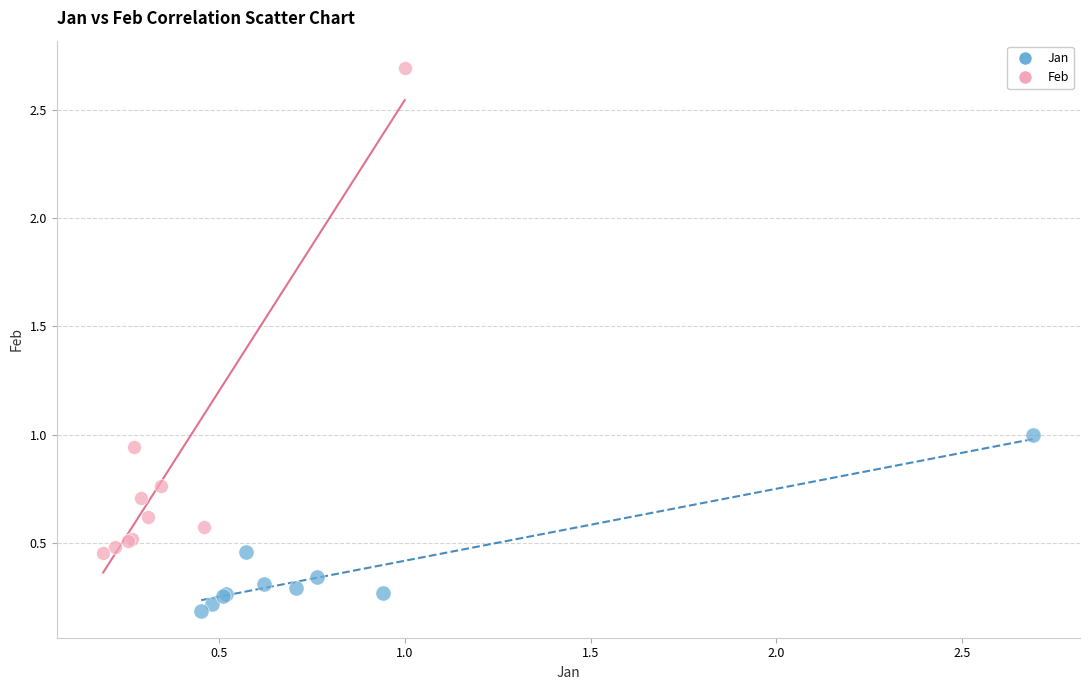

Which series has the widest spread of Y values?

Feb